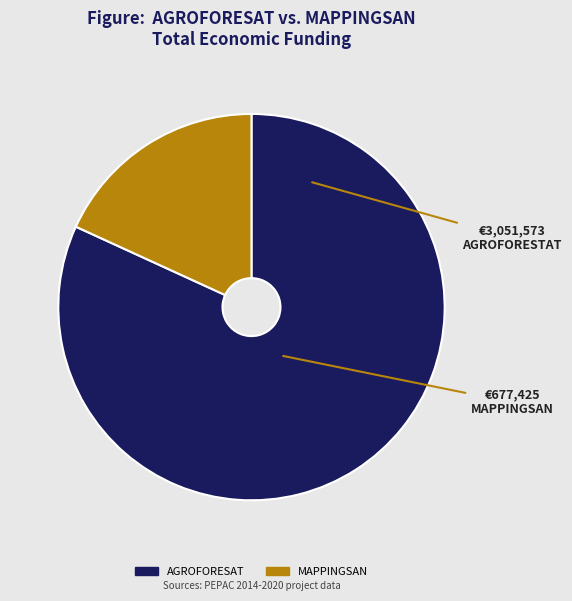

Between MAPPINGSAN and AGROFORESAT, which is larger?

AGROFORESAT